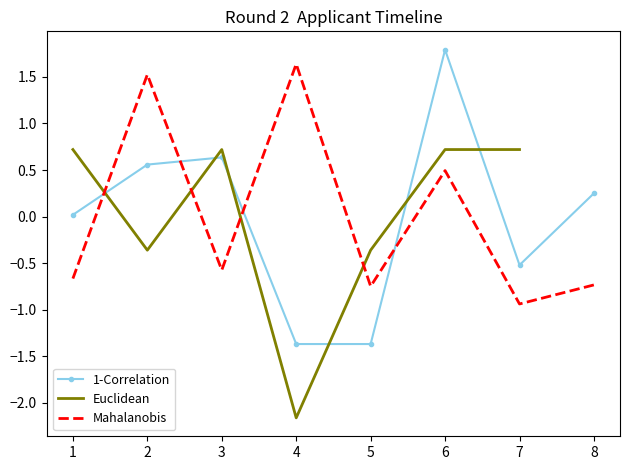

True or false: 1-Correlation has more than 0 points higher than both neighbors.

True